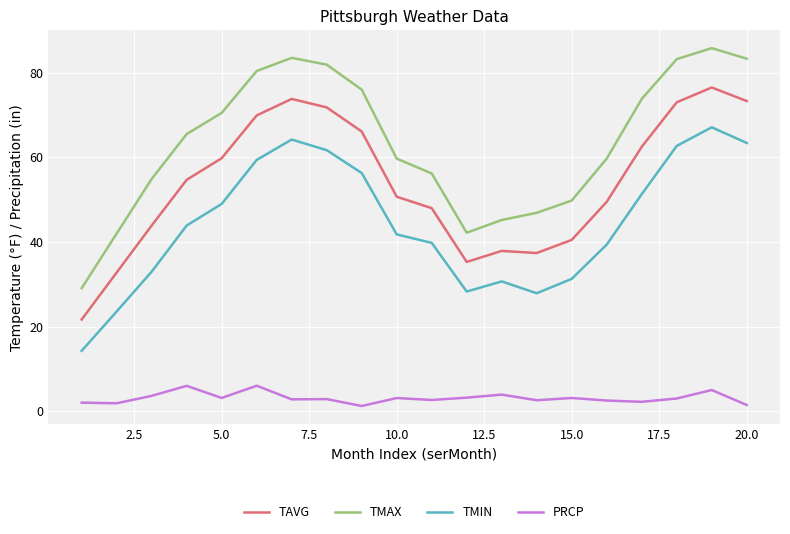

List the series in order of their overall mean, highest first.

TMAX, TAVG, TMIN, PRCP